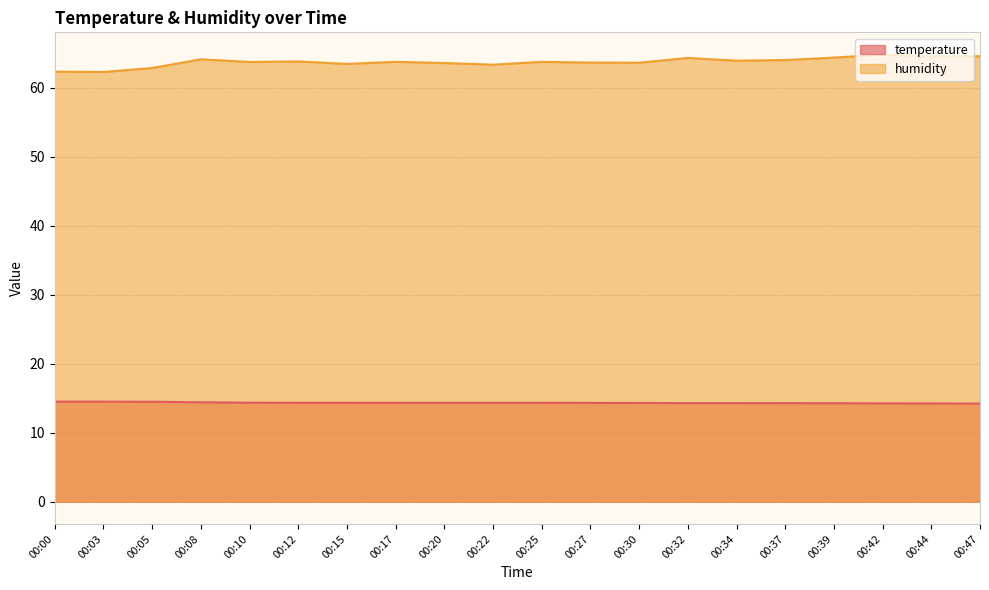

What is the value of the humidity point at the 4th from the left?

64.1